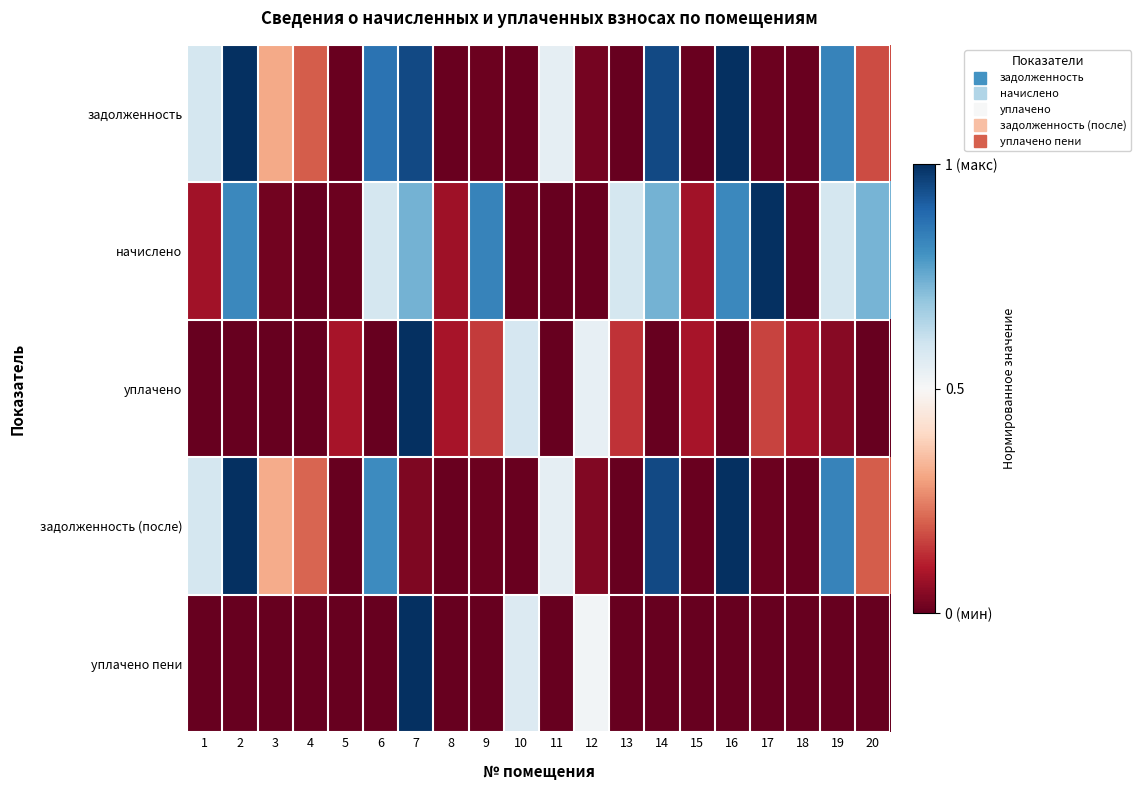

What is the total value across all series at 3?

0.6